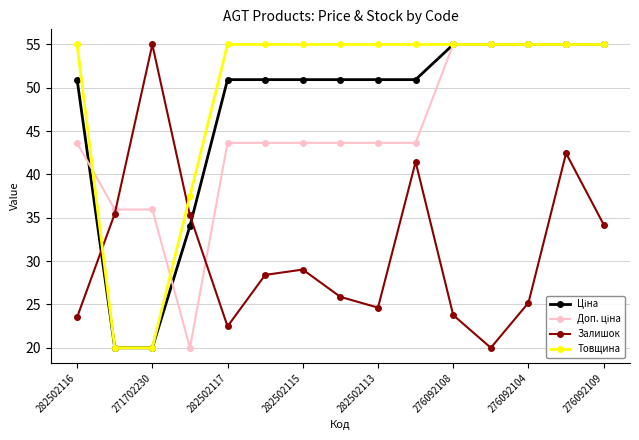

What is the value of the Товщина point at the 6th from the left?

55.0